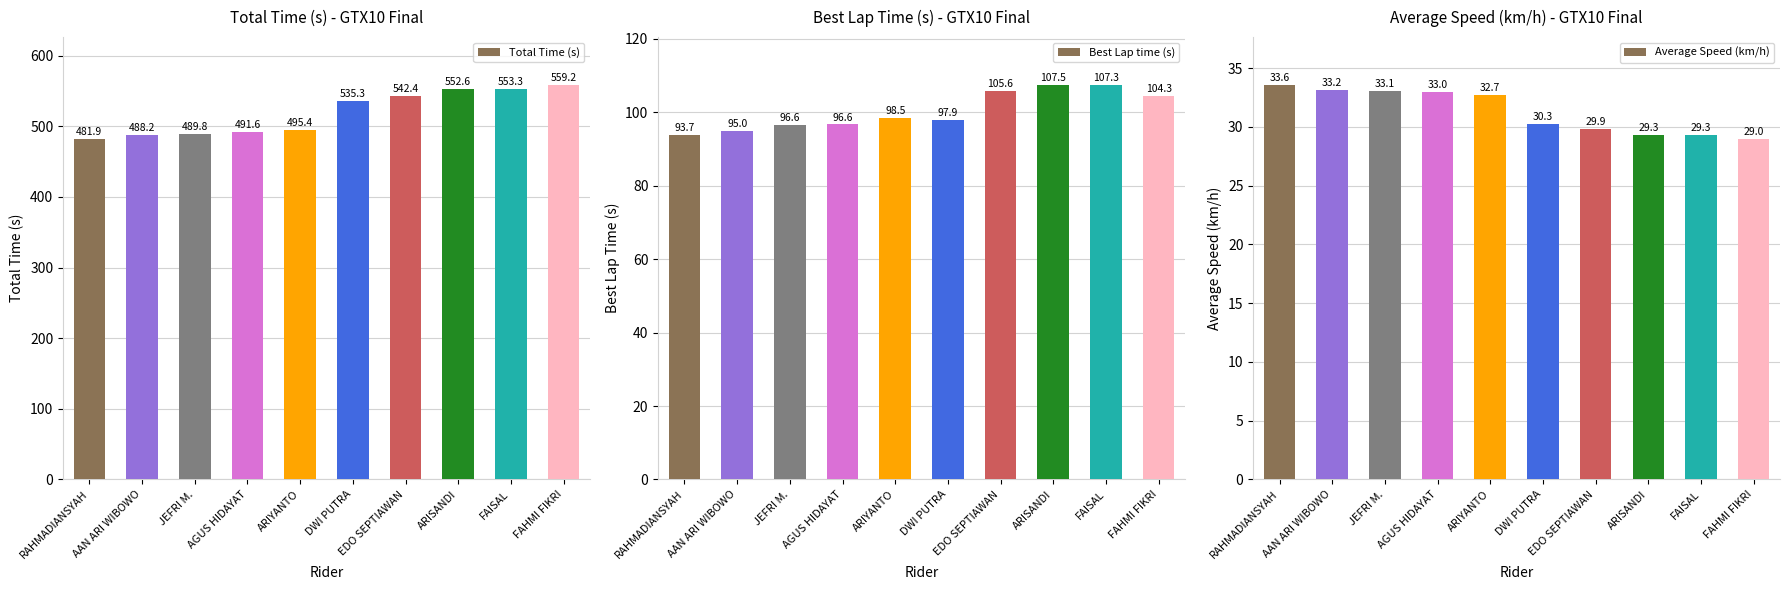

How many data points in Best Lap time (s) are less than 98?

5